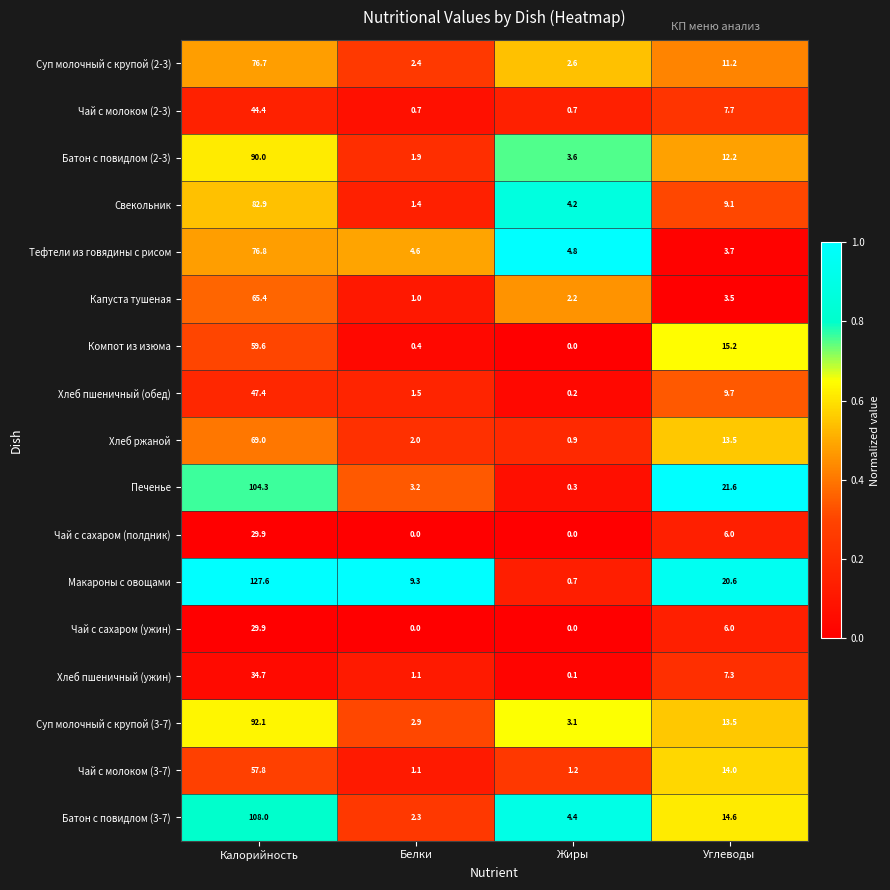

At which category is the sum across all series the highest?

Калорийность